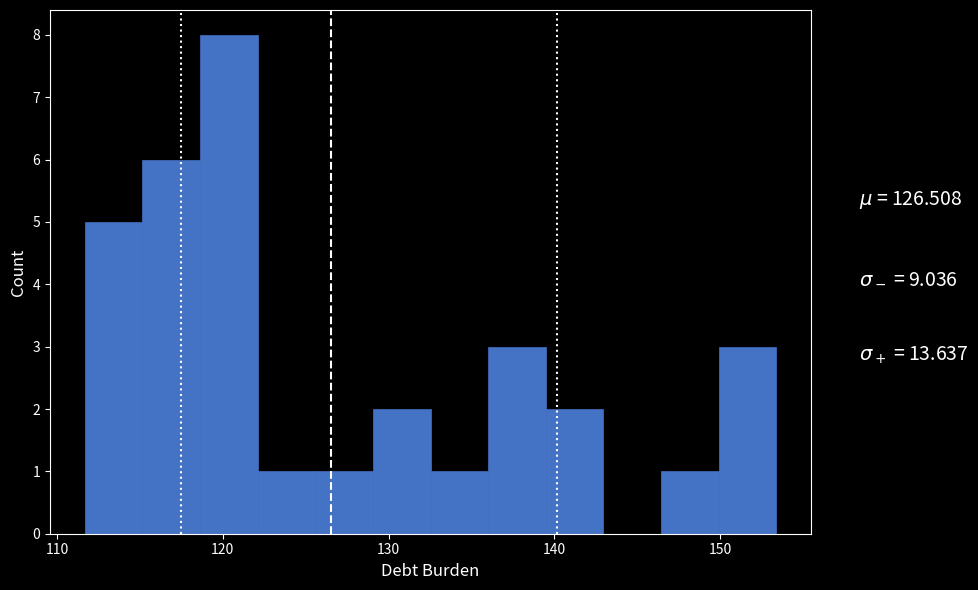

Around what value on the x-axis is the tallest bar? Give the approximate position of its centre, as read against the axis.

120